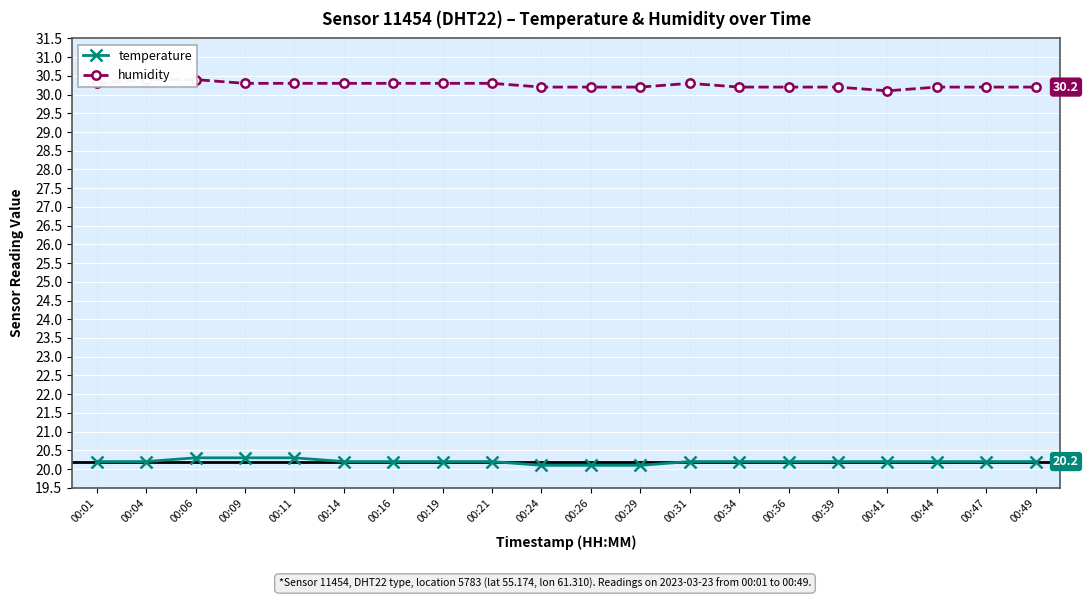

What is the spread (max minus min) of values at 00:39?

10.0